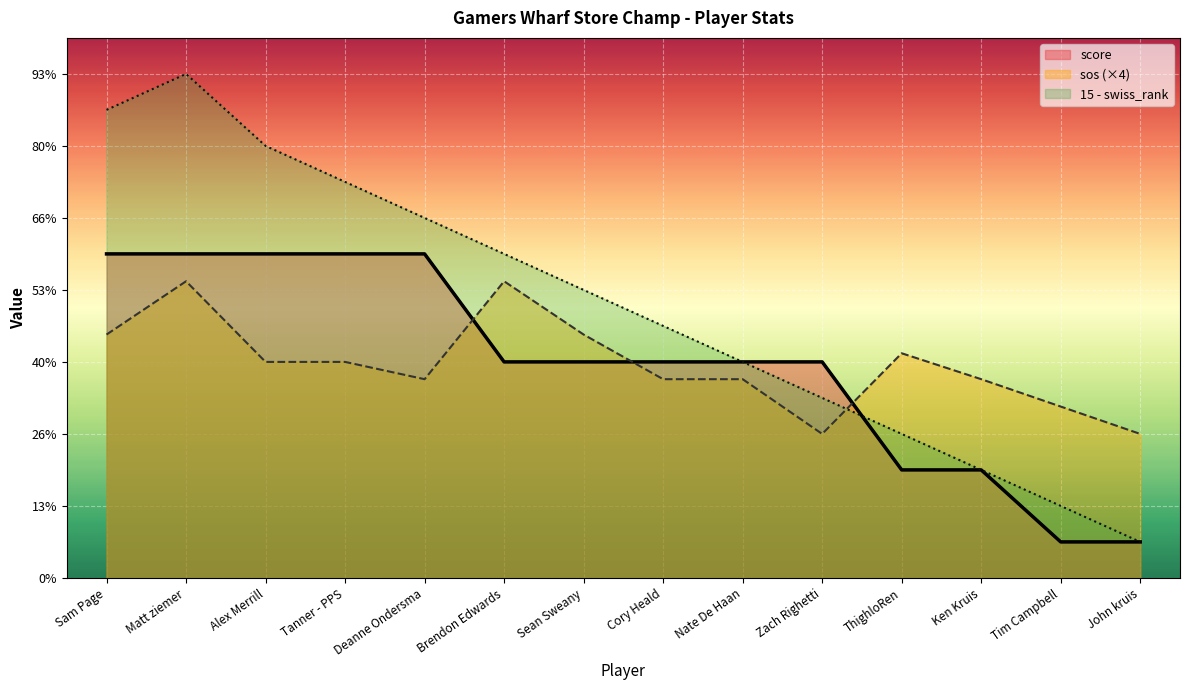

How many lines are shown in the chart?

3